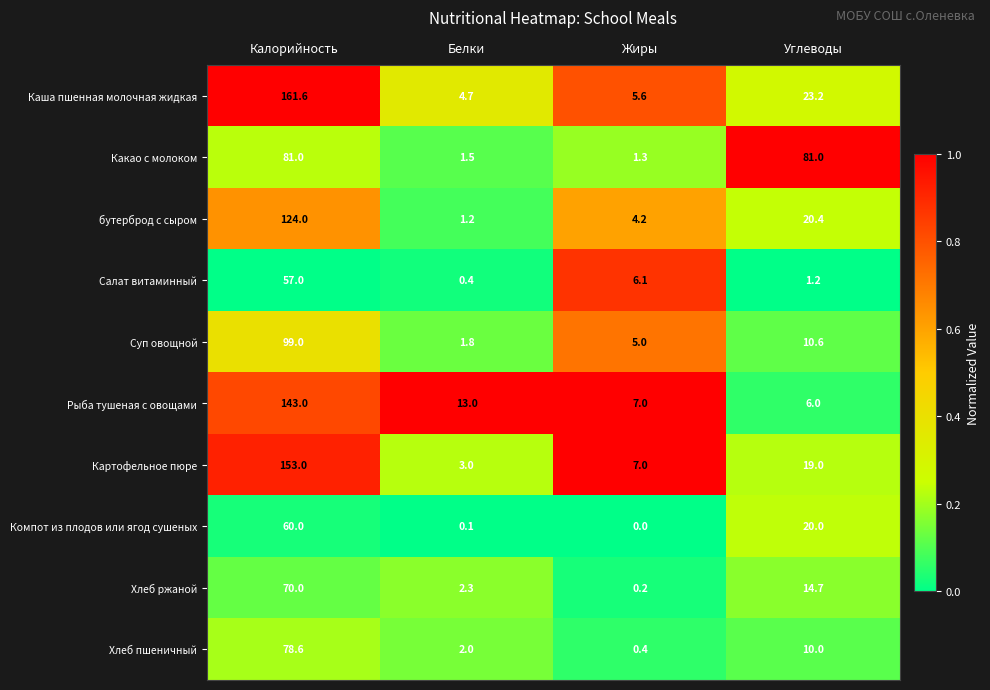

What is the spread (max minus min) of values at Углеводы?

79.8